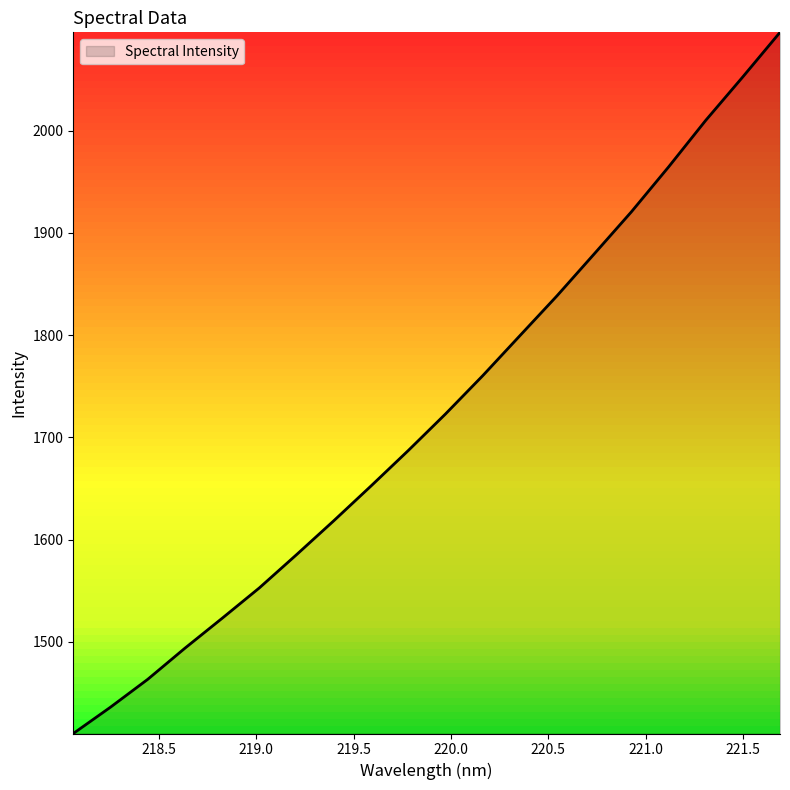

What is the smallest value displayed?

1410.5